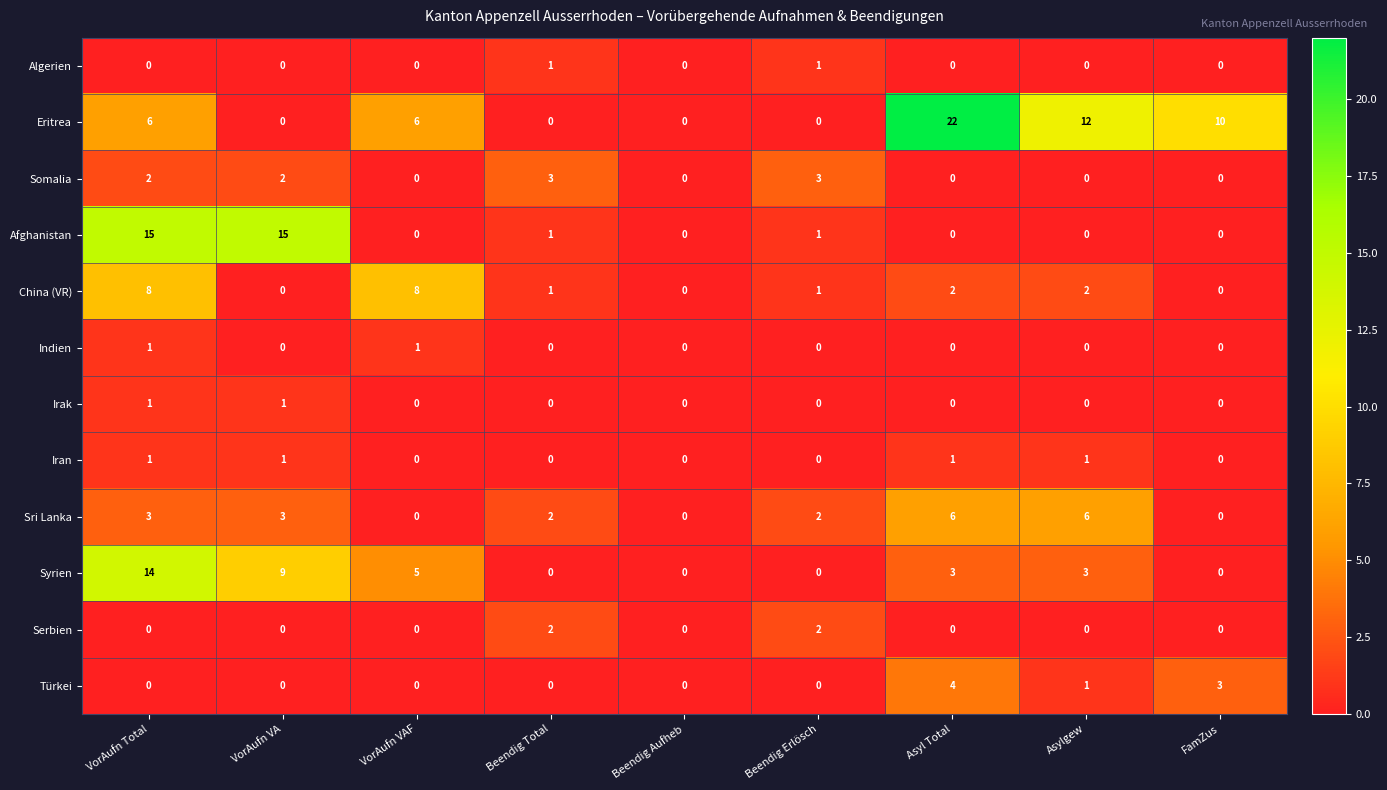

What is the maximum value shown in the chart?

22